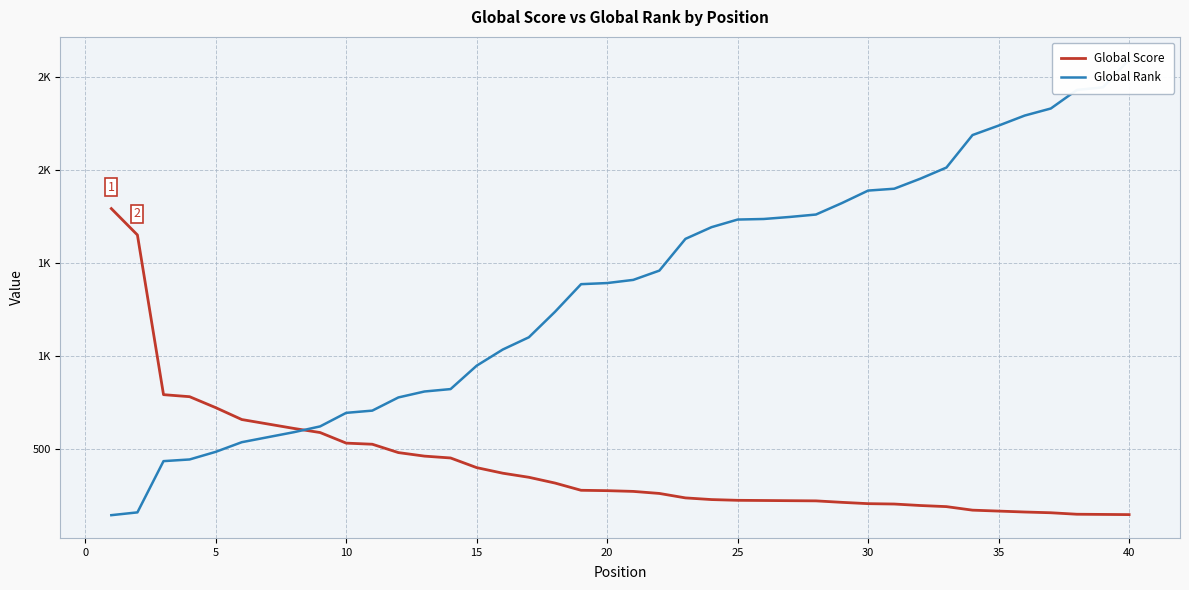

What is the average value of the Global Rank series?

1353